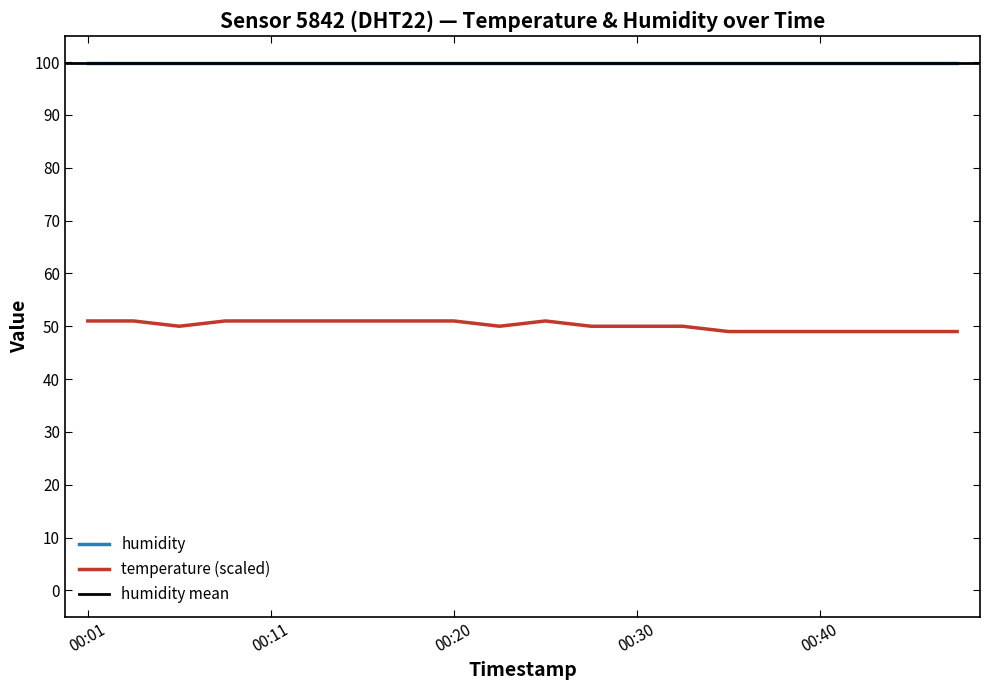

Which has a higher value, 00:03 or 00:30?

00:03